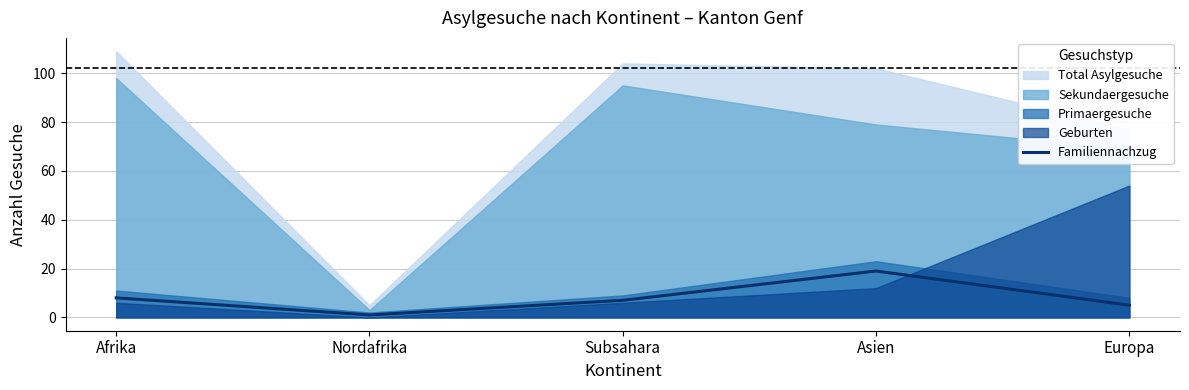

What is the approximate value of Familiennachzug at Europa?

5